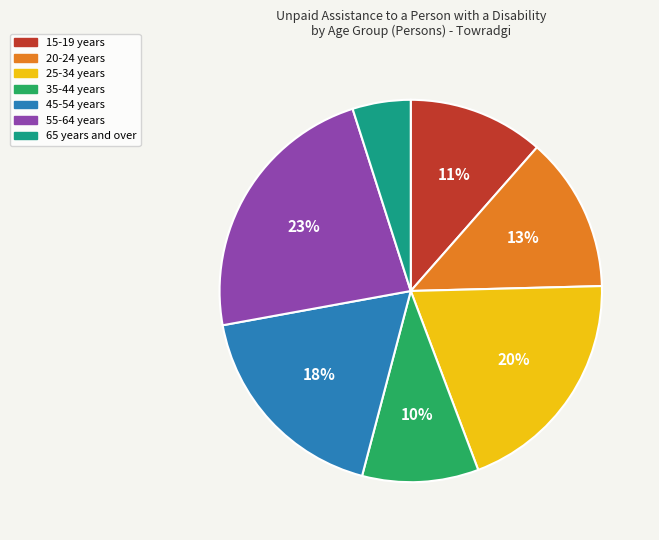

To the nearest percent, what is the combined percentage of 35-44 years and 45-54 years?

28%